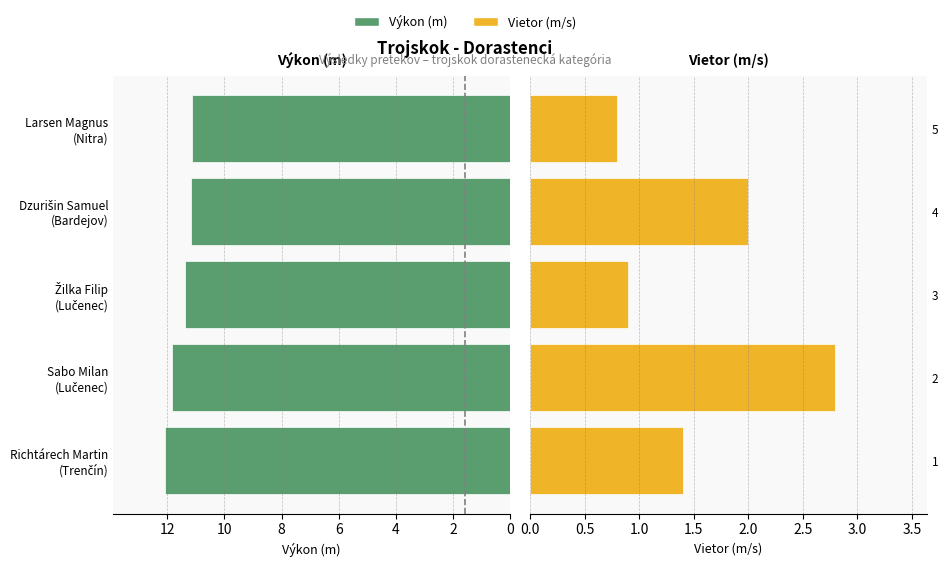

Is the value of Výkon at 6 greater than the value of Vietor at 4?

Yes